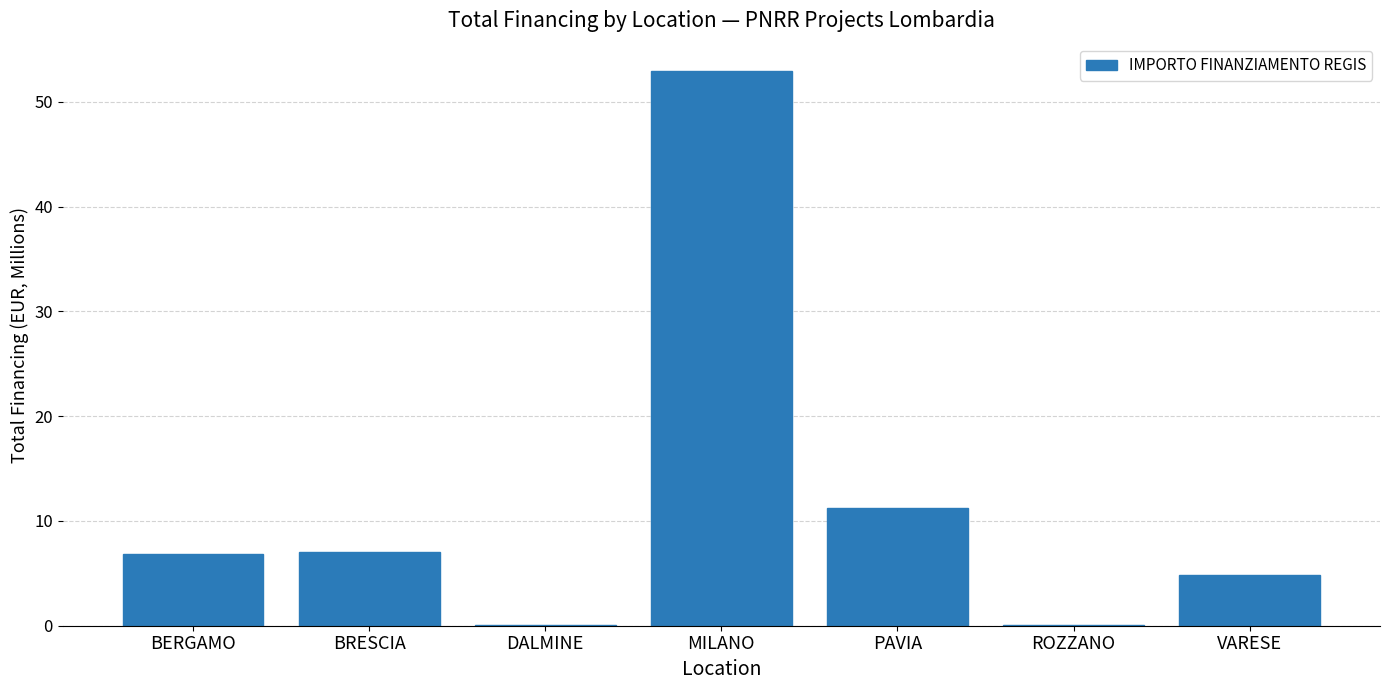

At which label does the data first exceed 6?

BERGAMO